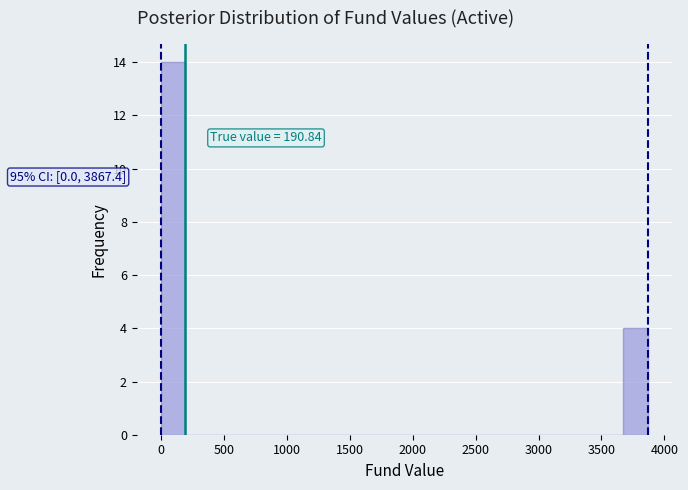

Around what value on the x-axis is the tallest bar? Give the approximate position of its centre, as read against the axis.

100